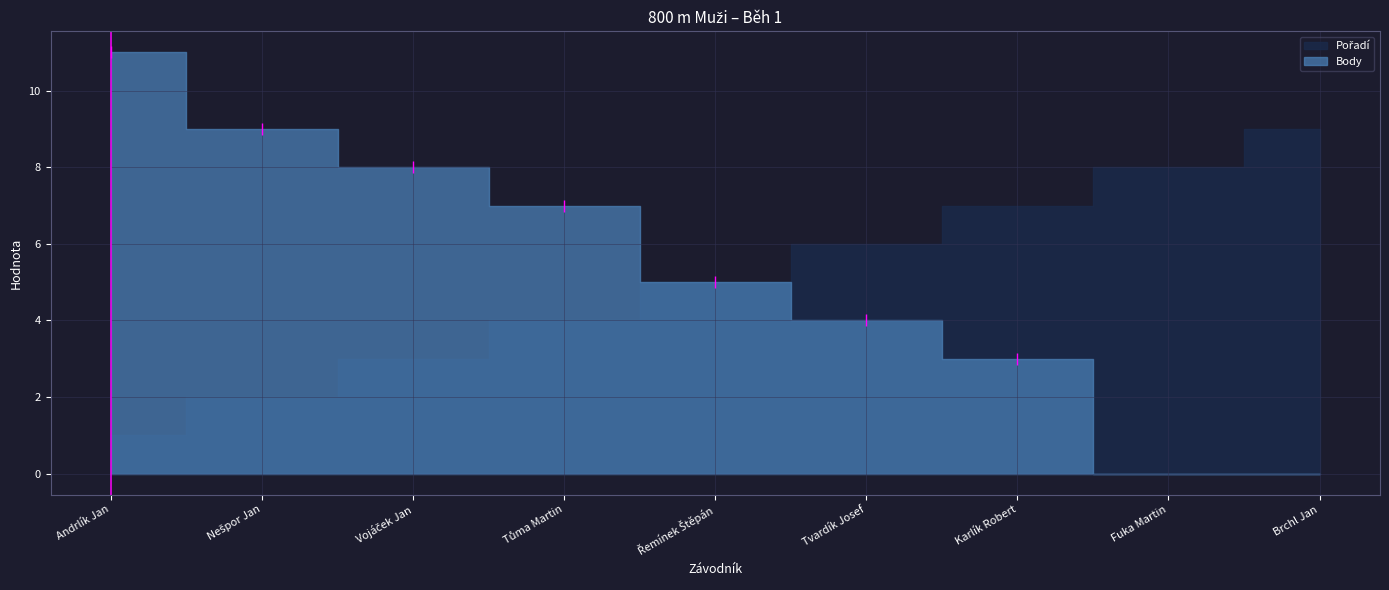

How many lines are shown in the chart?

2